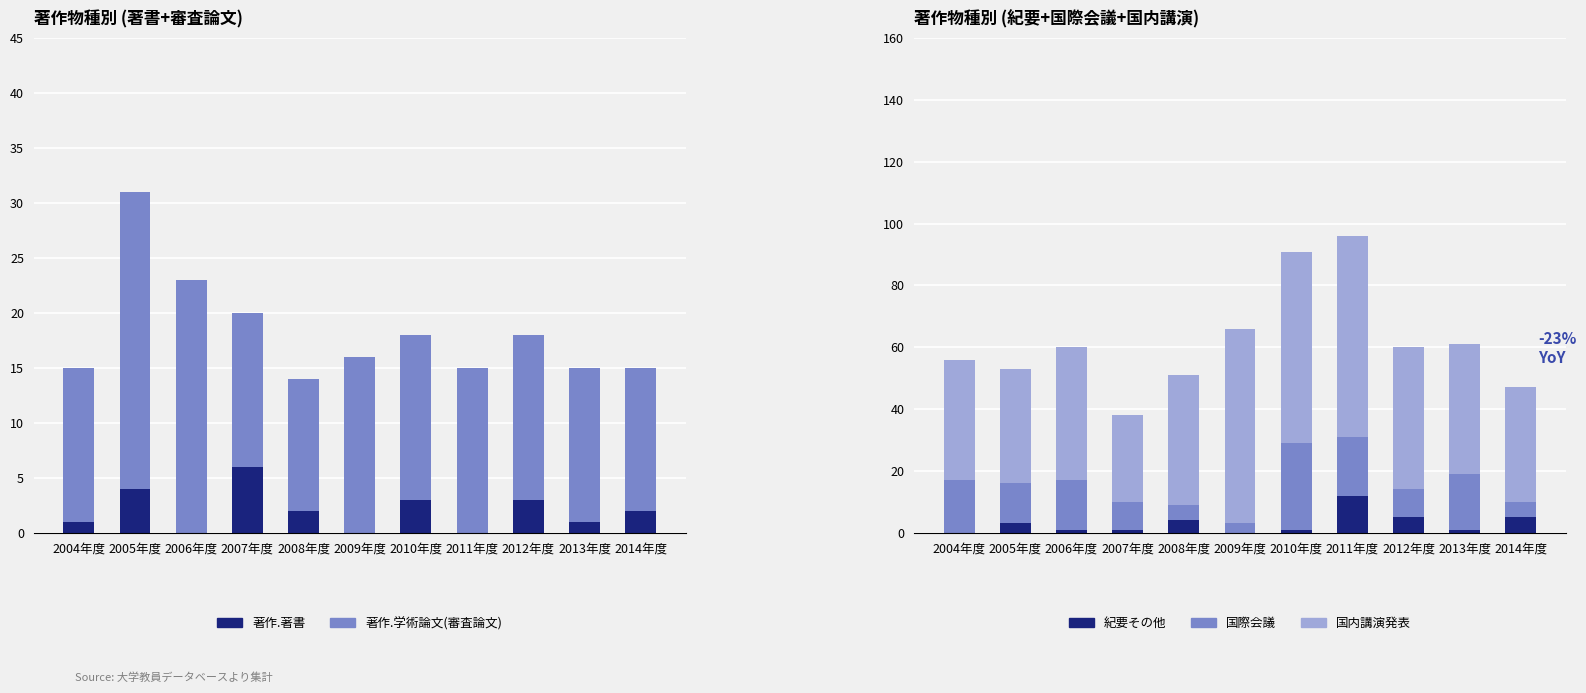

At which label does 著作.学術論文 (紀要その他) first exceed 1?

2005年度